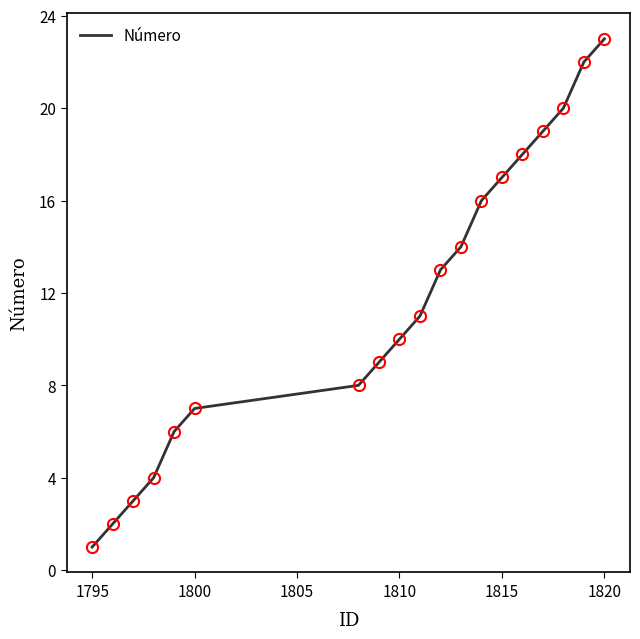

Reading right to left, extract all data points from this chart.

23	22	20	19	18	17	16	14	13	11	10	9	8	7	6	4	3	2	1